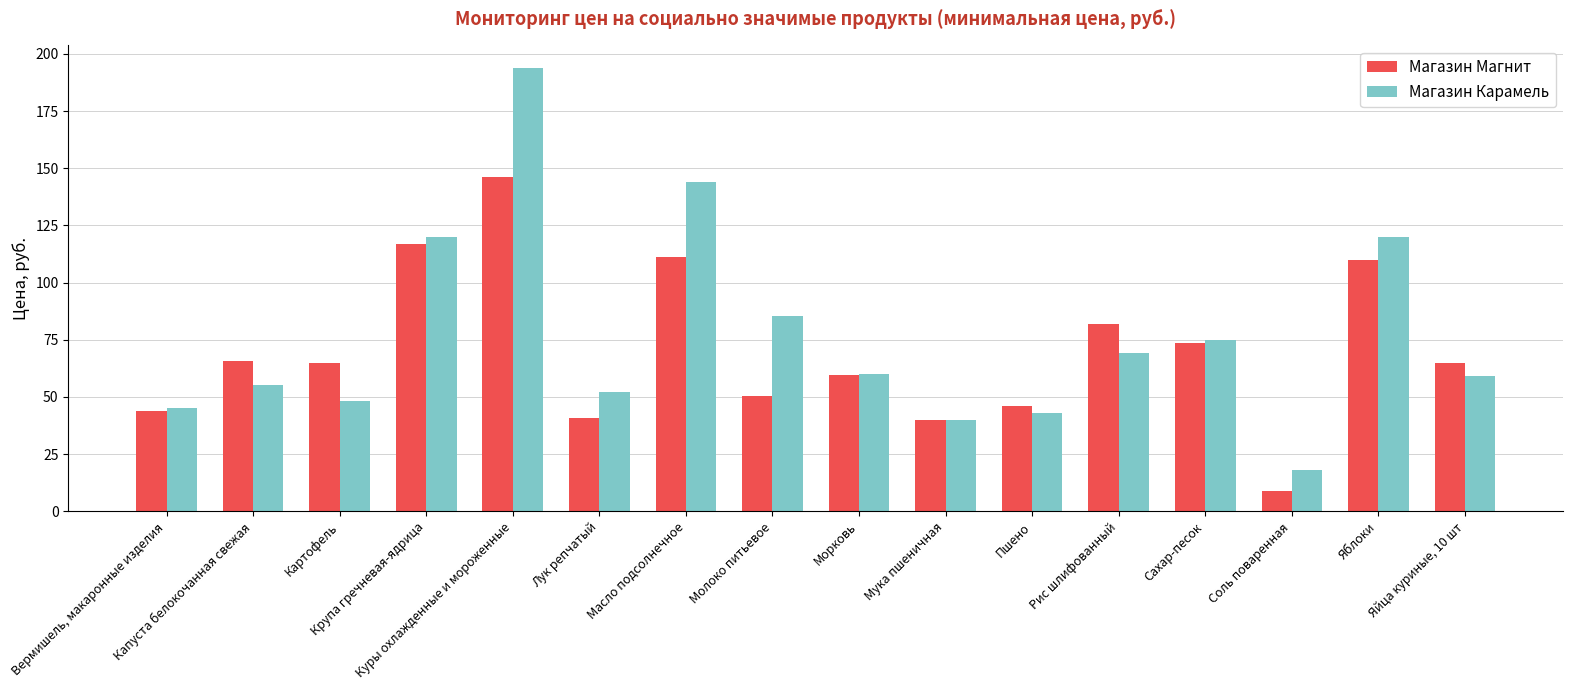

Count the number of data series in this chart.

2